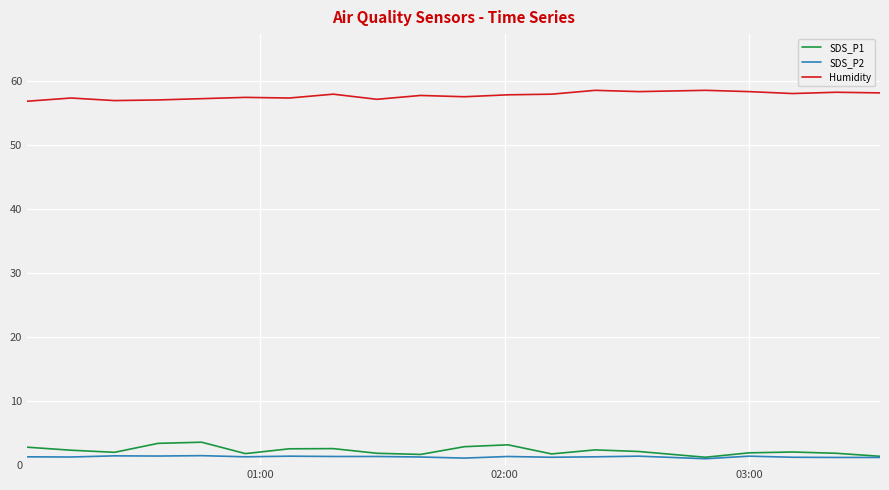

What are all the series names shown in the legend?

SDS_P1, SDS_P2, Humidity